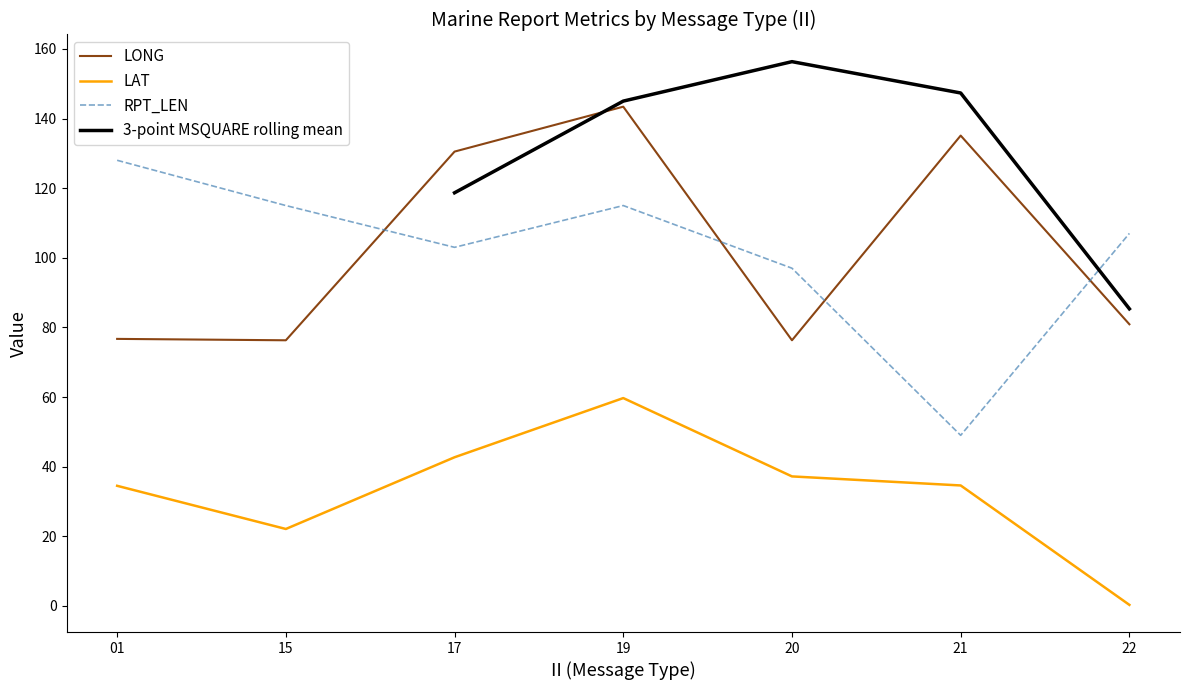

What is the difference between the RPT_LEN values at 21 and 17?

54.0